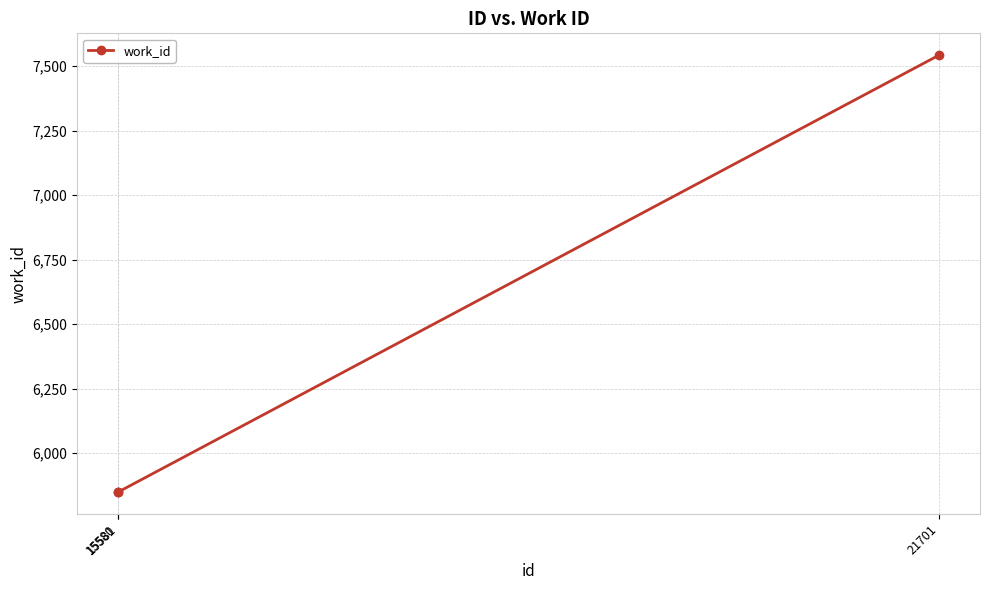

What is the difference between the maximum and minimum values?

1692